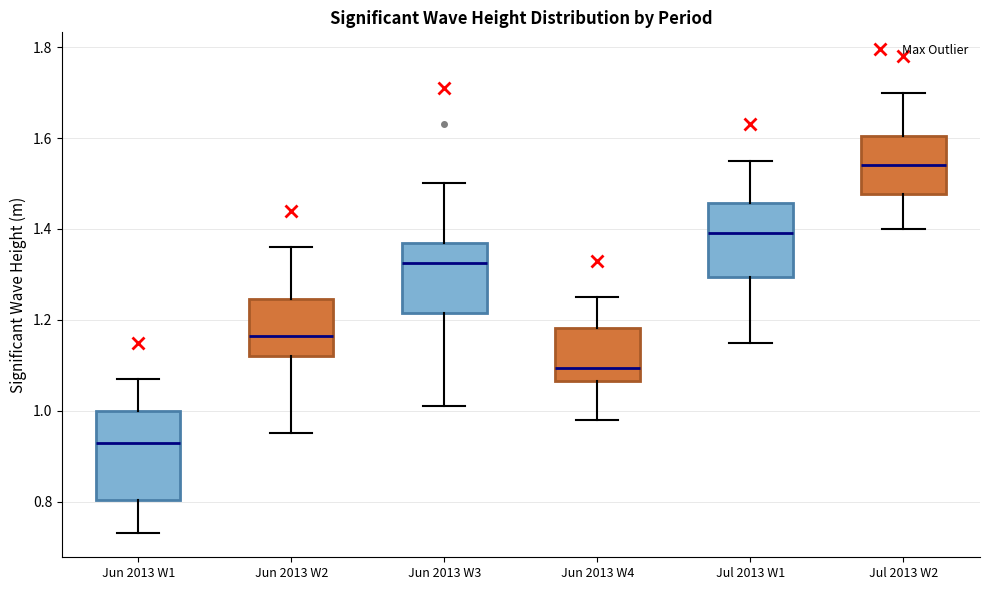

Reading left to right, read every box against the y-axis: the position of its median line, the range the box covers, and the ends of its whiskers. The values are not printed on the chart, so give them approximately, as read against the axis.

Jun 2013 W1: median 0.94, box 0.80 to 1.00, whiskers 0.74 to 1.08
Jun 2013 W2: median 1.16, box 1.12 to 1.24, whiskers 0.96 to 1.36
Jun 2013 W3: median 1.32, box 1.22 to 1.38, whiskers 1.02 to 1.50
Jun 2013 W4: median 1.10, box 1.06 to 1.18, whiskers 0.98 to 1.26
Jul 2013 W1: median 1.40, box 1.30 to 1.46, whiskers 1.16 to 1.56
Jul 2013 W2: median 1.54, box 1.48 to 1.60, whiskers 1.40 to 1.70